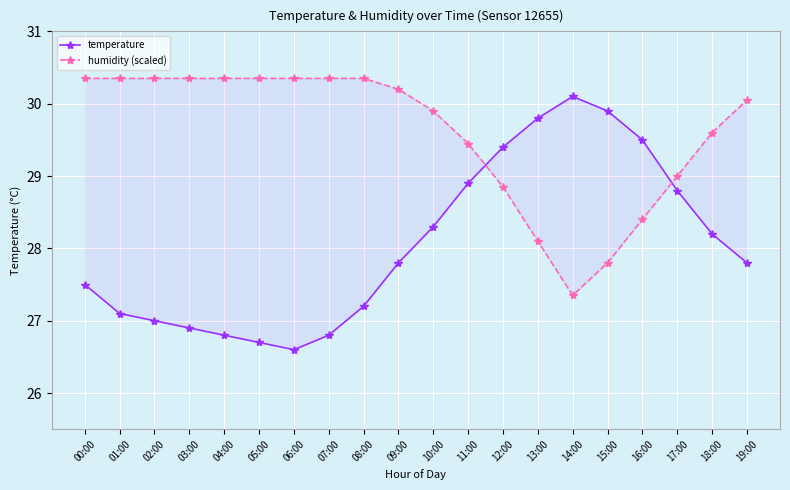

After their last crossing, which series has the higher values: humidity (scaled) or temperature?

humidity (scaled)